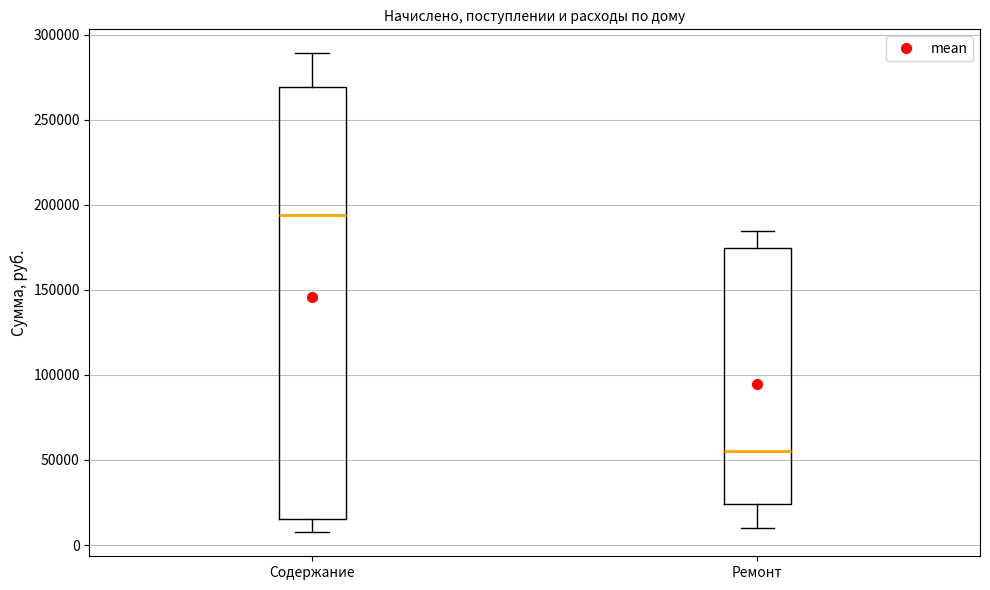

Reading left to right, read every box against the y-axis: the position of its median line, the range the box covers, and the ends of its whiskers. The values are not printed on the chart, so give them approximately, as read against the axis.

Содержание: median 195000, box 15000 to 270000, whiskers 5000 to 290000
Ремонт: median 55000, box 25000 to 175000, whiskers 10000 to 185000